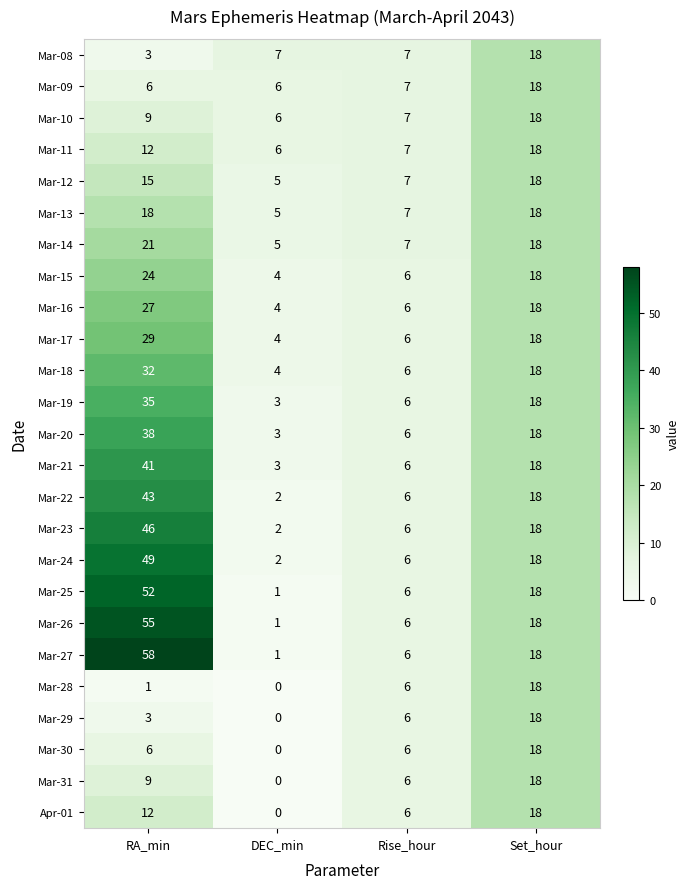

List the labels in order of Mar-24 value, smallest first.

DEC_min, Rise_hour, Set_hour, RA_min